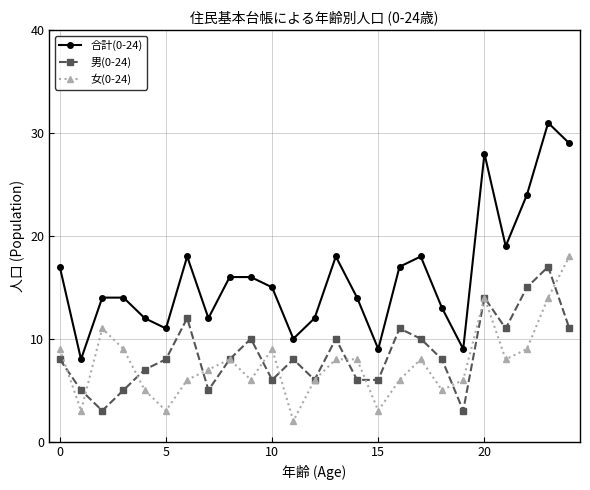

True or false: 合計(0-24) and 男(0-24) intersect in this chart.

False